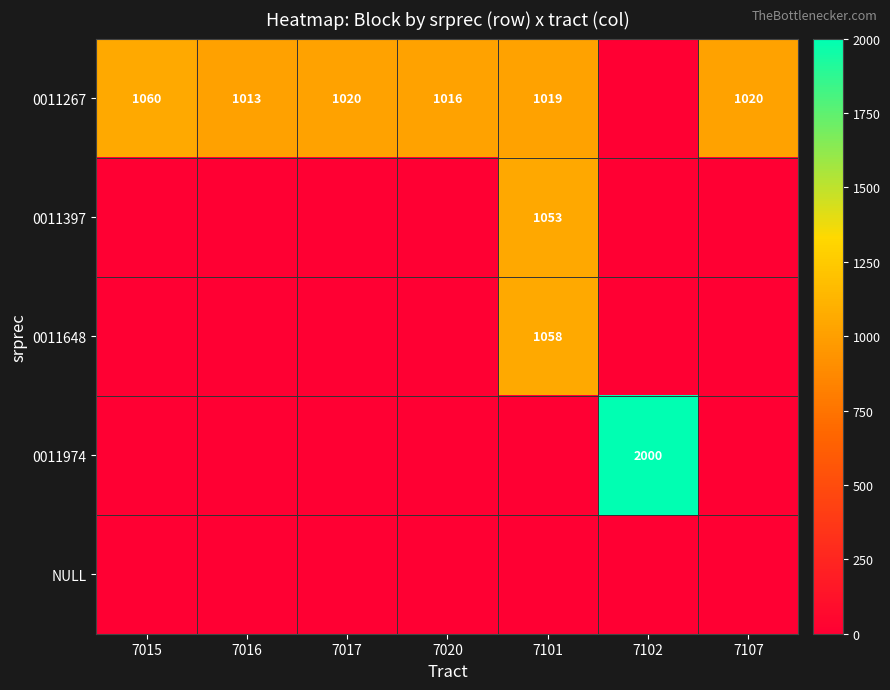

The value of 0011267 at 7107 is 1020. True or false?

True